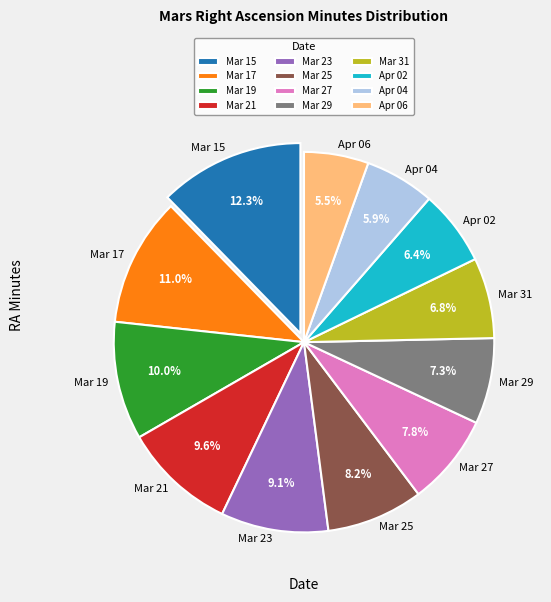

The Mar 27 slice represents 8% of the pie. True or false?

True